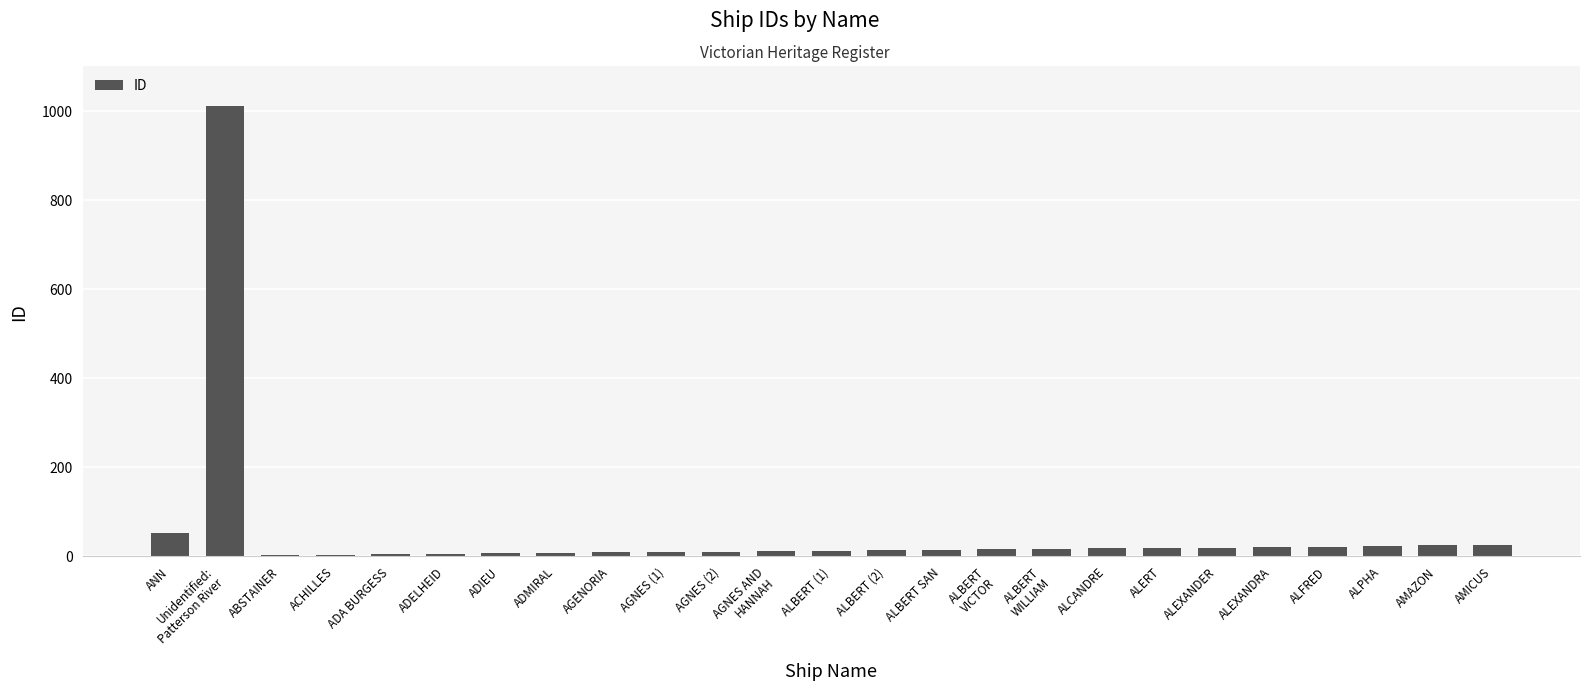

What is the greatest value displayed?

1009